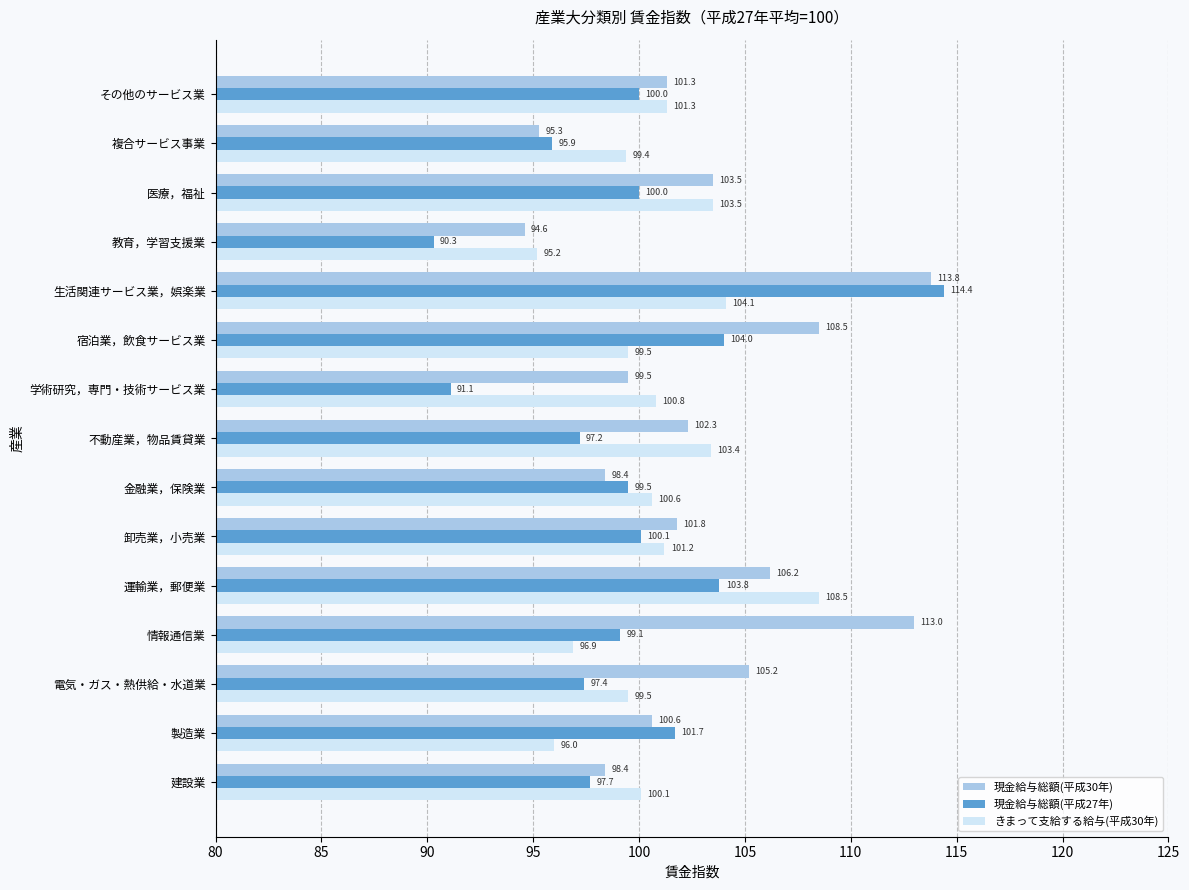

True or false: 現金給与総額(平成27年) has a value of 100.0 at その他のサービス業.

True